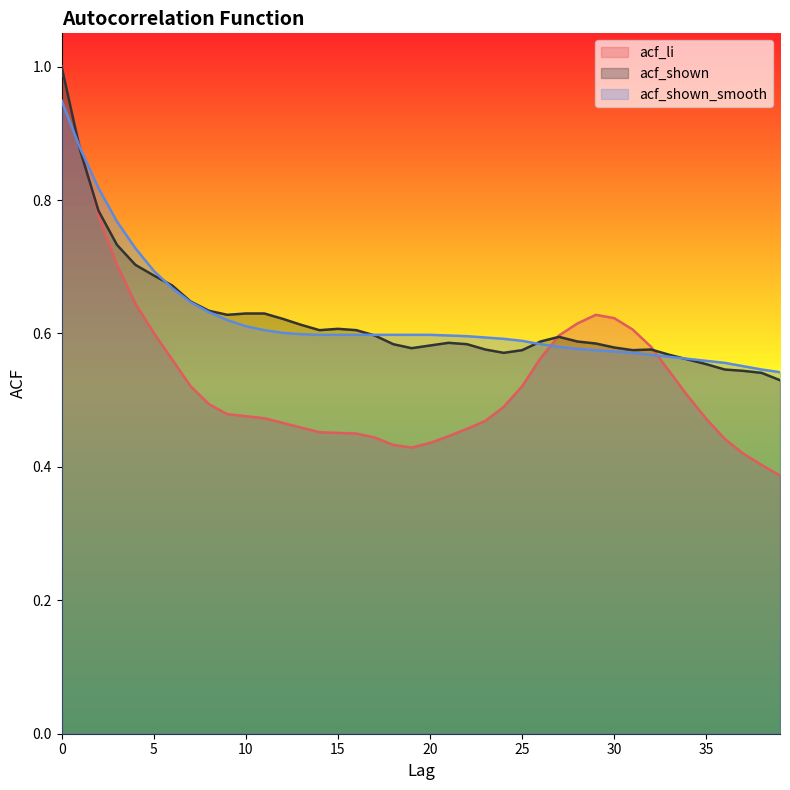

How many categories are shown in the chart?

40